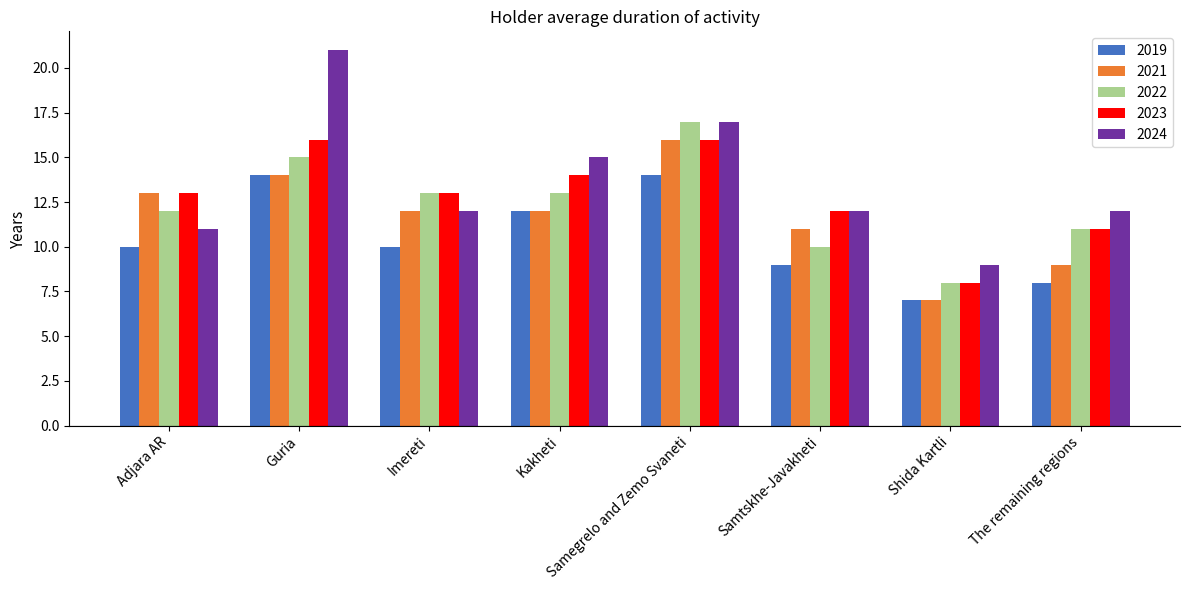

What are all the series names shown in the legend?

2019, 2021, 2022, 2023, 2024